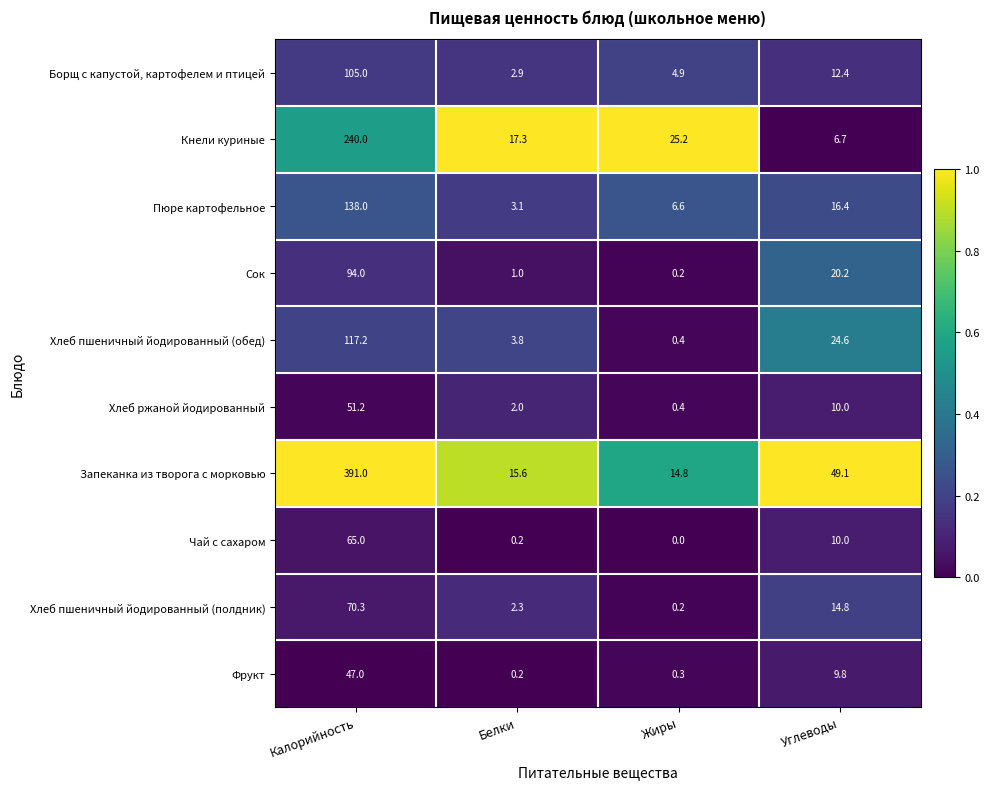

Which series has the largest range (max minus min)?

Запеканка из творога с морковью